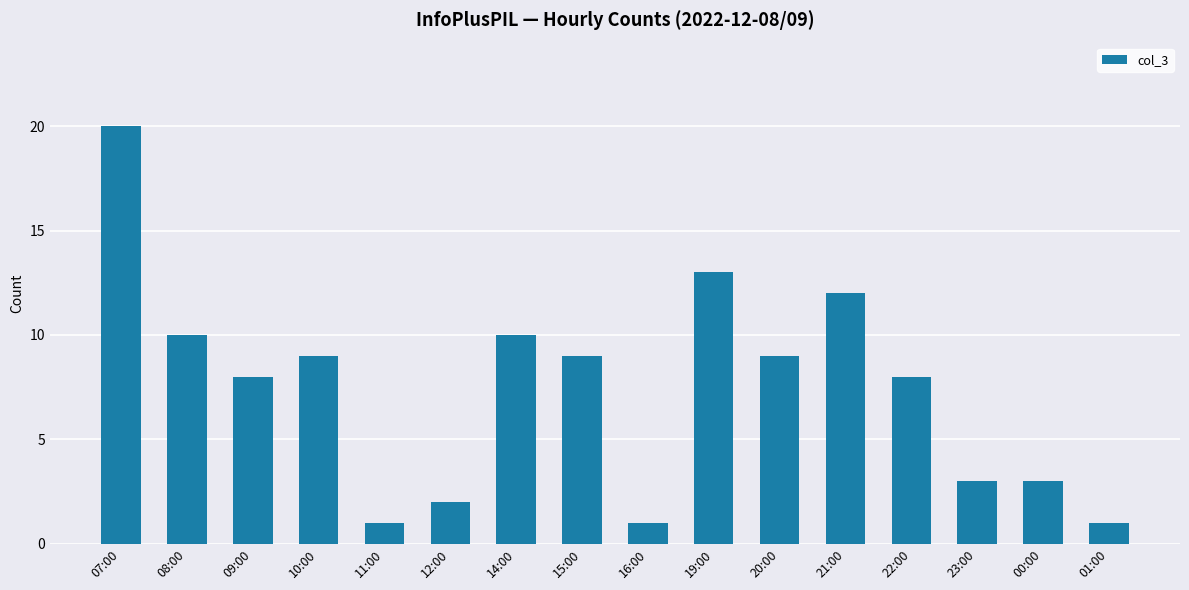

Which label corresponds to the largest value in the chart?

07:00